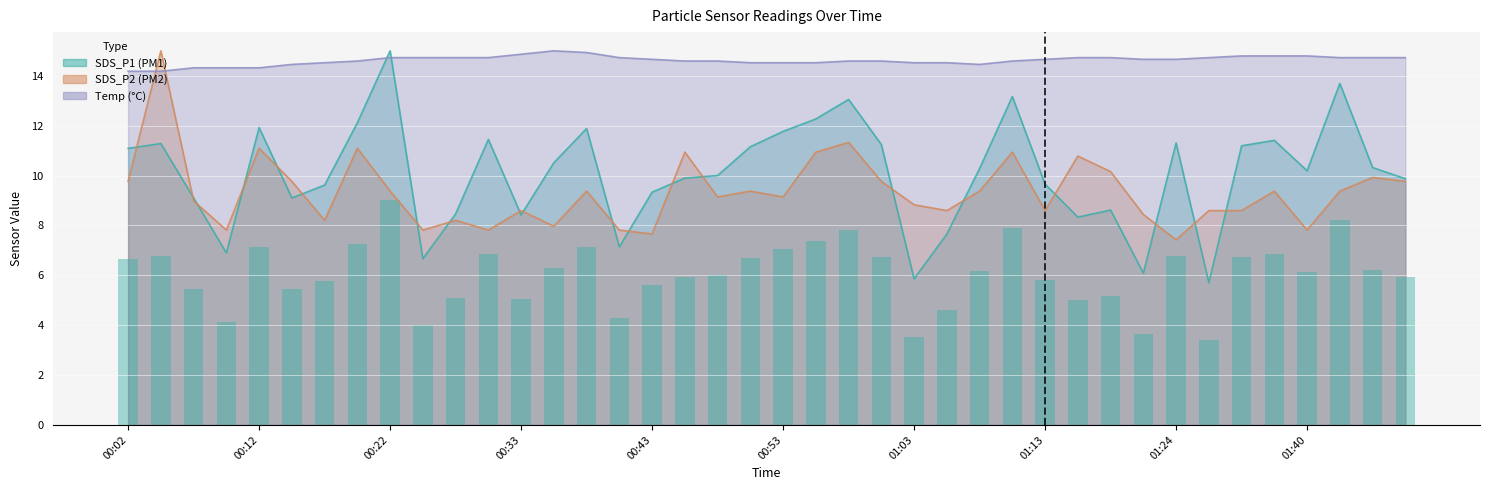

Count the number of categories in the chart.

40